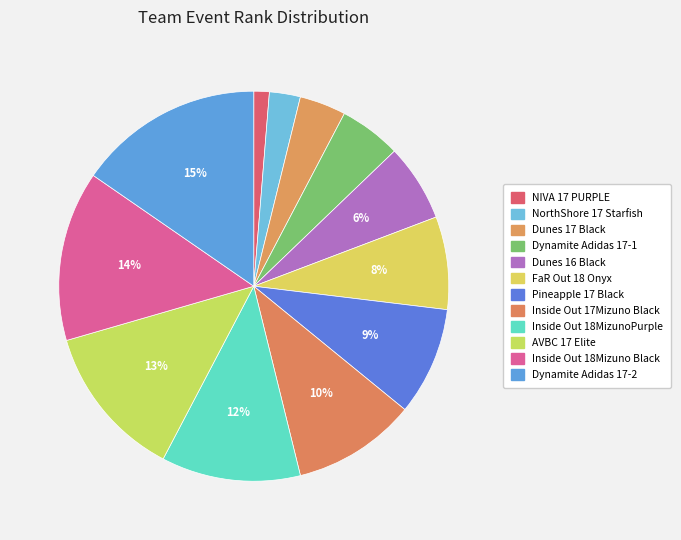

How many slices are in this pie chart?

12